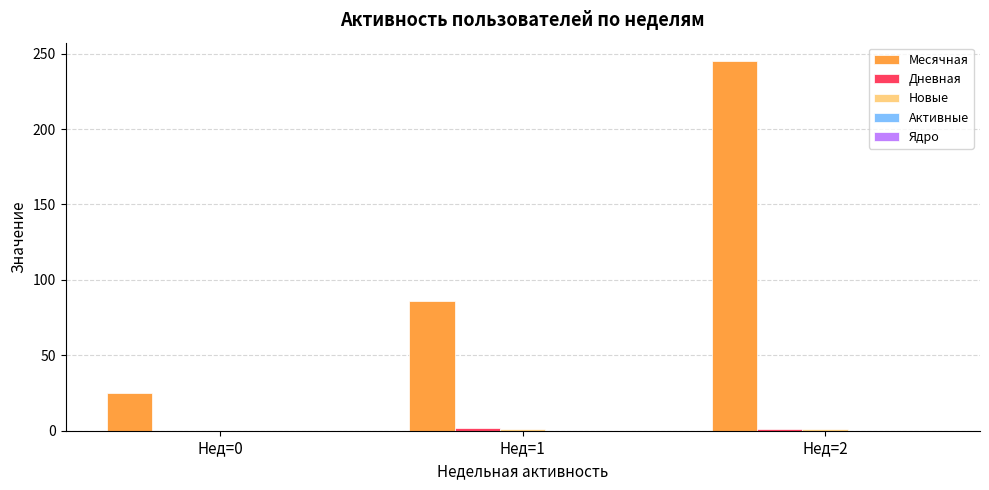

What is the greatest value displayed?

245